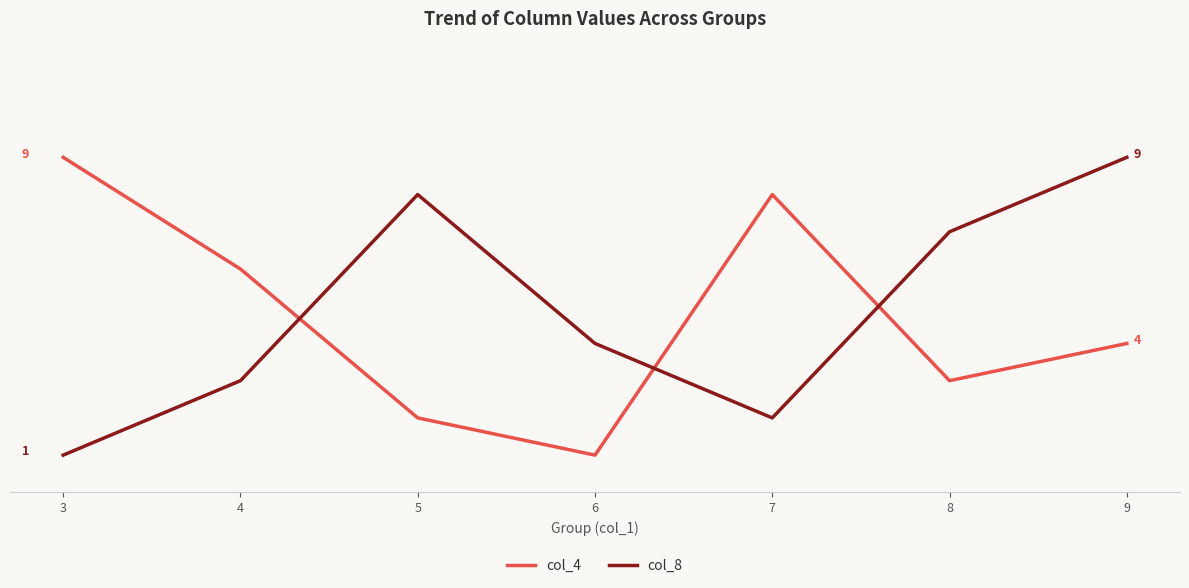

Is this an area chart (filled region under the line)?

No